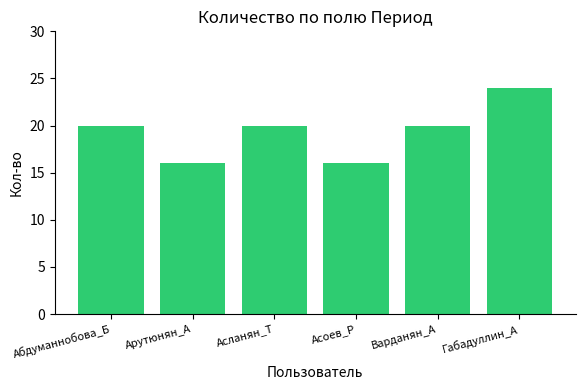

What is the minimum value shown in the chart?

16